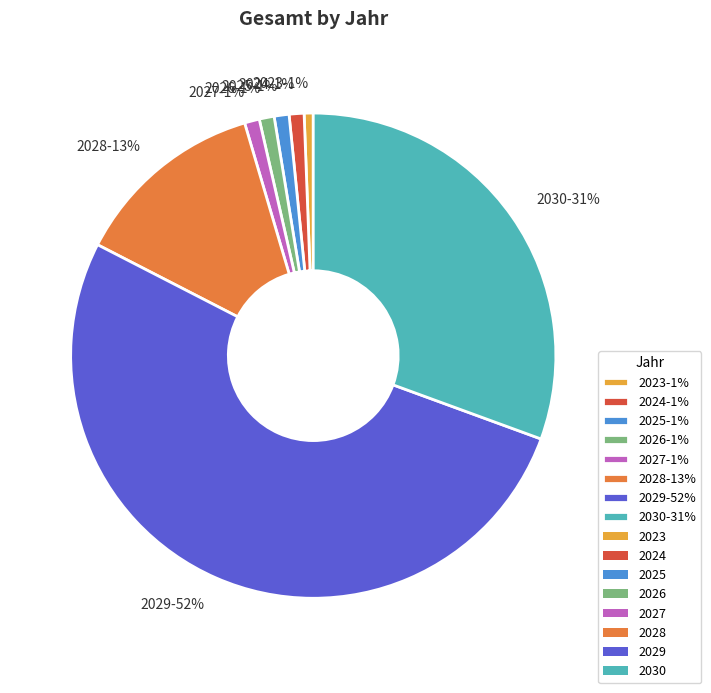

Count the number of slices in the pie.

8